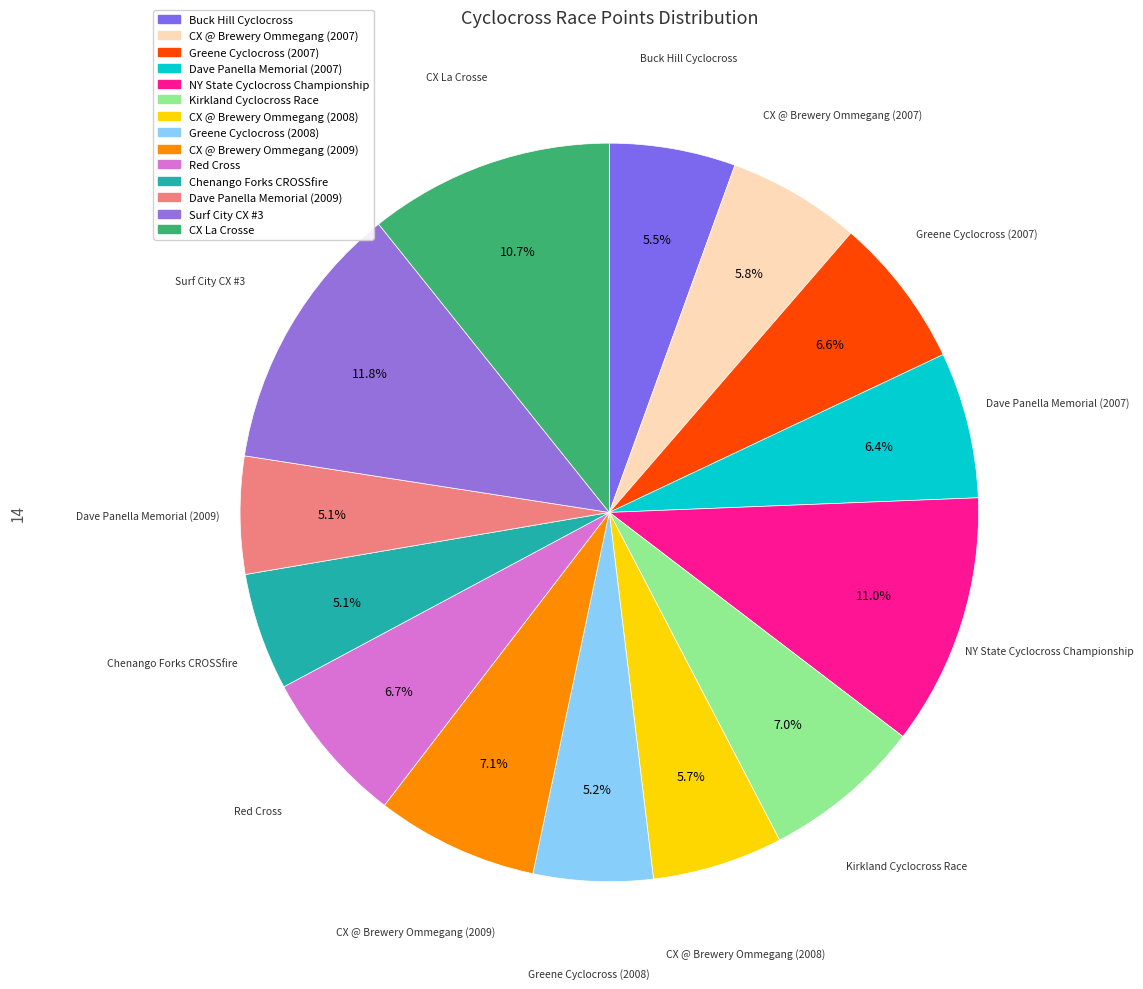

What percentage is NOT represented by CX La Crosse?

89.3%